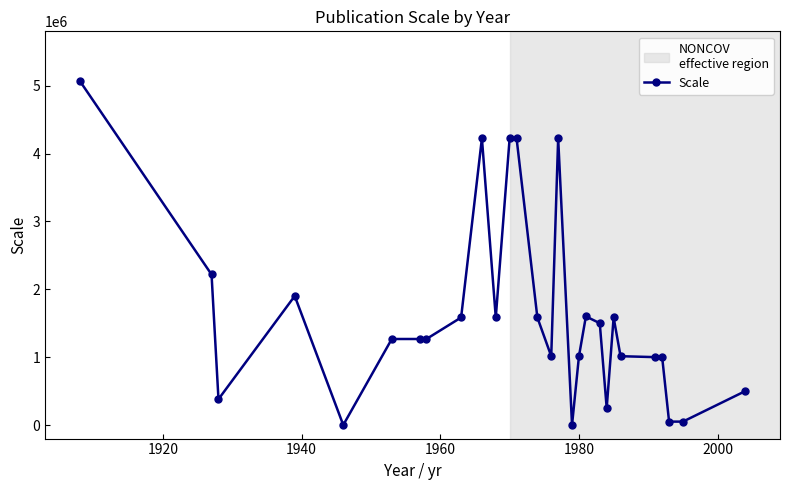

What is the maximum value shown in the chart?

5068800